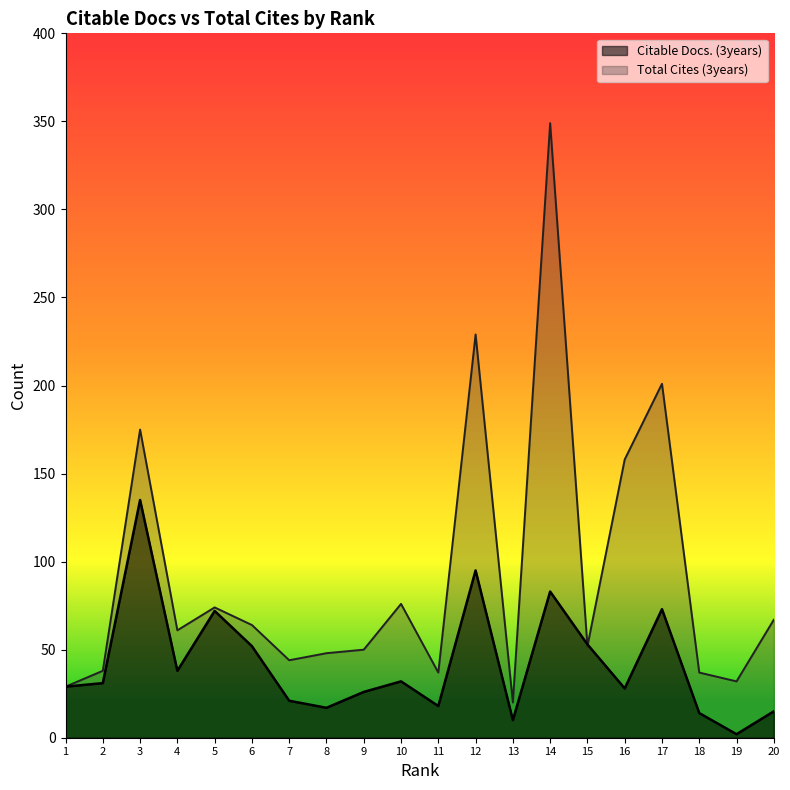

After their last crossing, which series has the higher values: Citable Docs. (3years) or Total Cites (3years)?

Total Cites (3years)